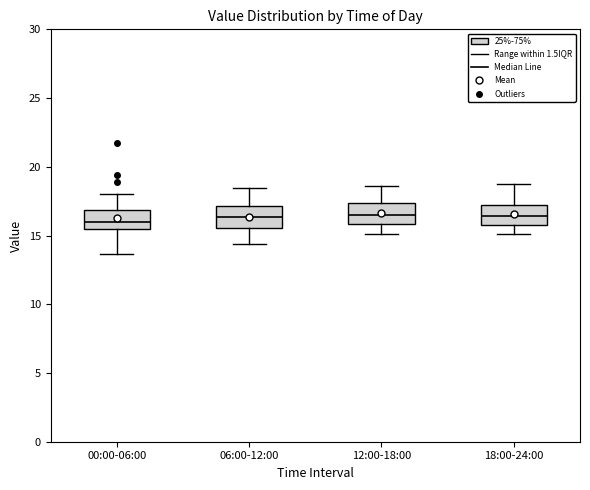

Reading left to right, transcribe this box plot: for each box, give where its median line is, the range the box spans, and where its two whiskers end, as read against the y-axis. The values are not printed on the chart, so give them approximately, as read against the axis.

00:00-06:00: median 16.0, box 15.5 to 17.0, whiskers 13.5 to 18.0
06:00-12:00: median 16.5, box 15.5 to 17.0, whiskers 14.5 to 18.5
12:00-18:00: median 16.5, box 16.0 to 17.5, whiskers 15.0 to 18.5
18:00-24:00: median 16.5, box 16.0 to 17.0, whiskers 15.0 to 19.0